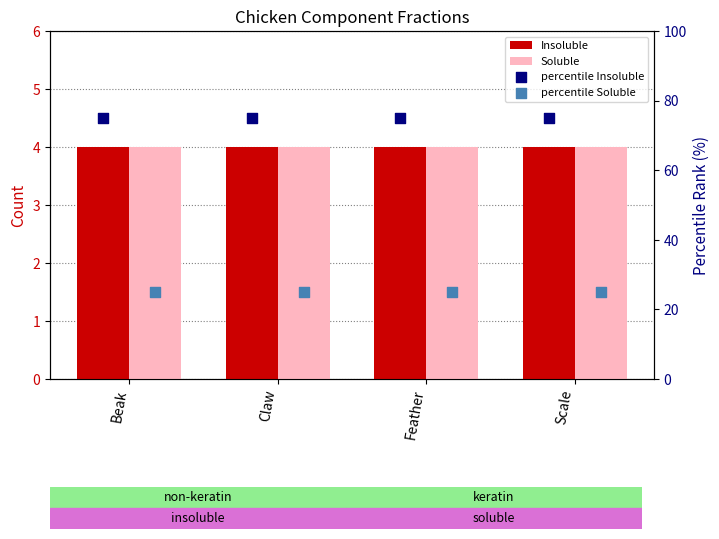

At which category is the sum across all series the highest?

Beak